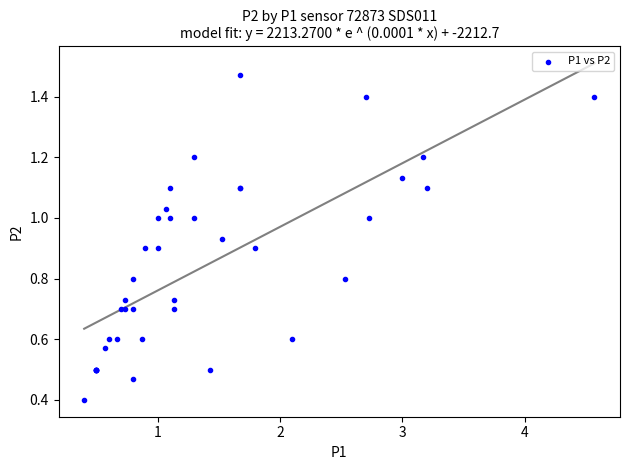

What Y value in the scatter plot is closest to 0?

0.4